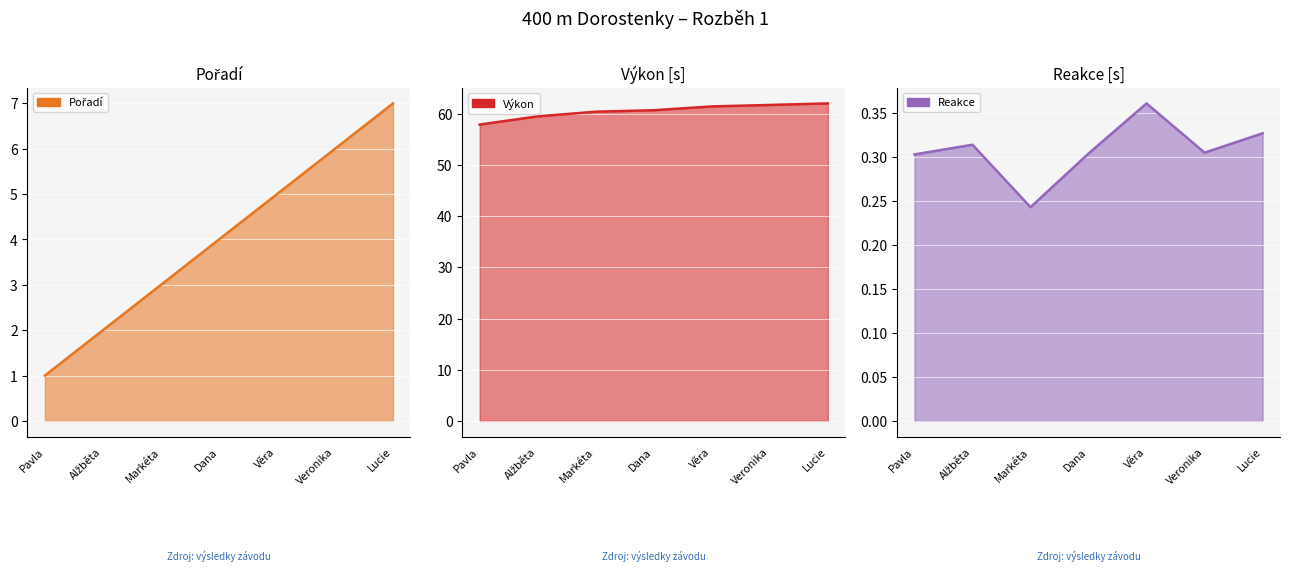

At which label does Výkon reach its peak?

Lucie